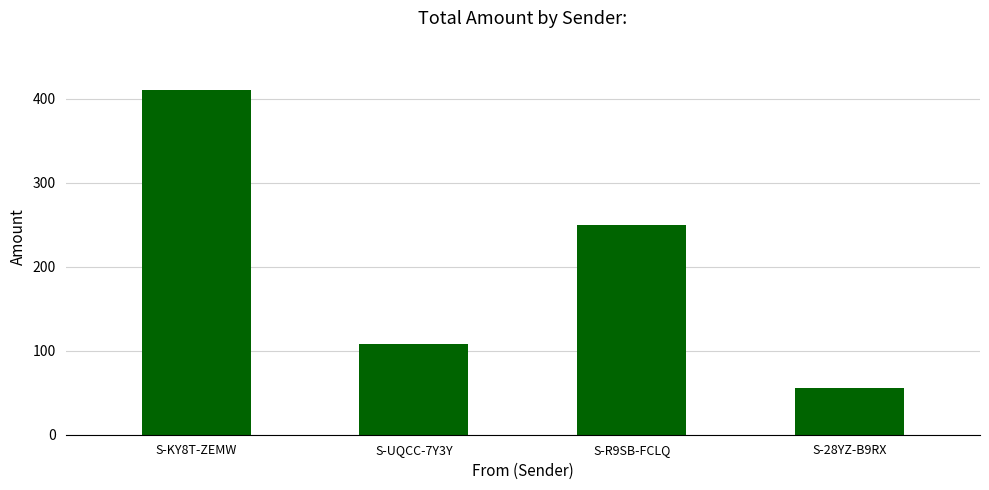

How many bars are there in total?

4